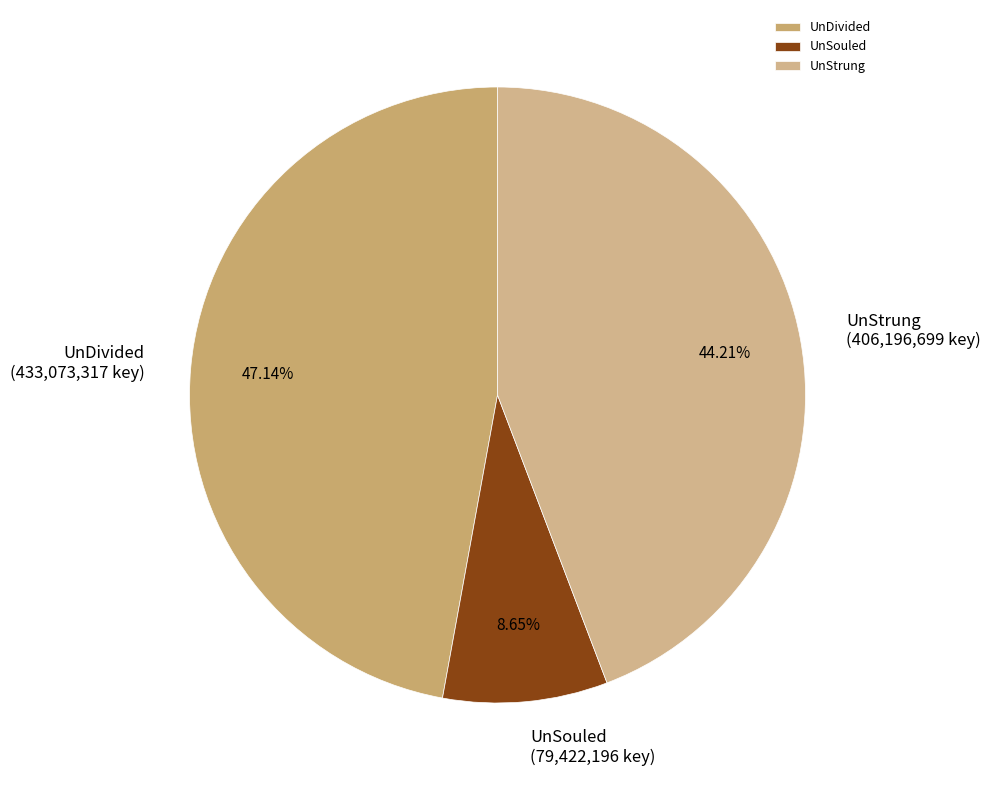

To the nearest percent, what portion does UnDivided represent?

47%